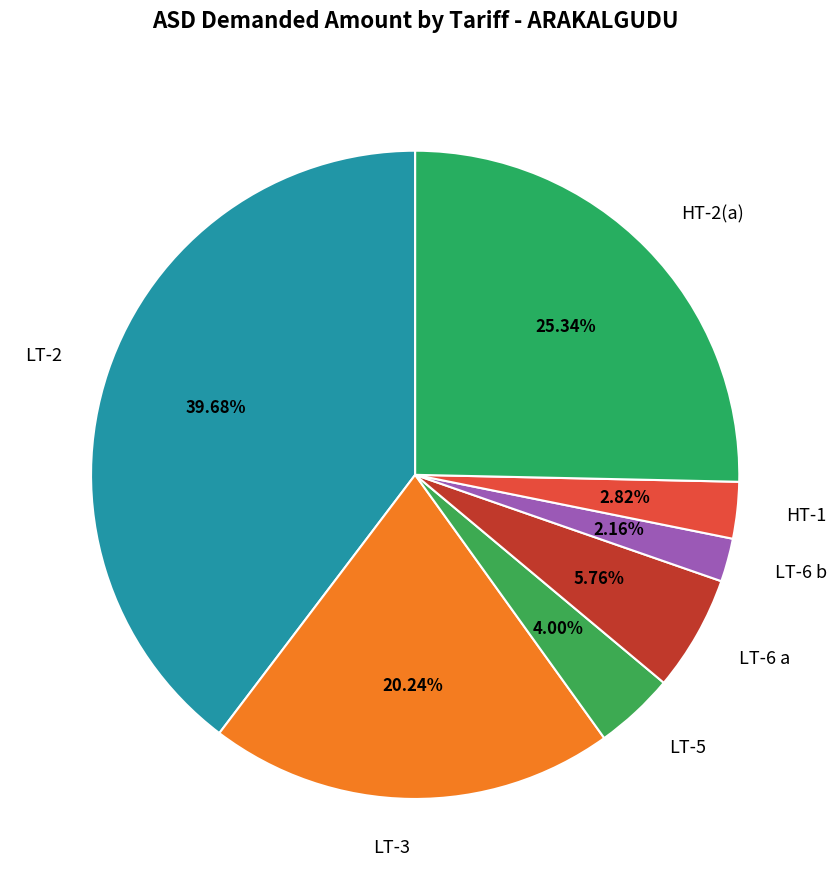

How many slices are in this pie chart?

7